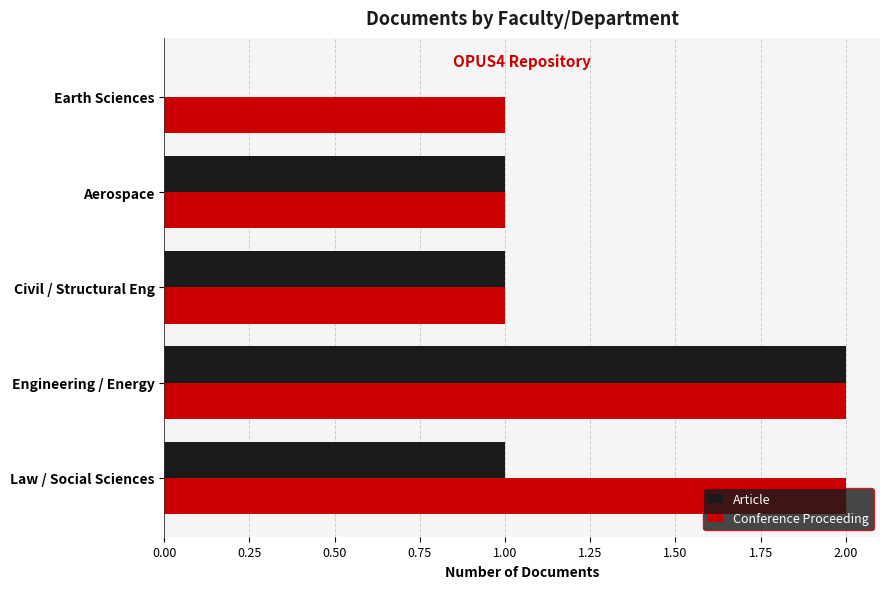

At which label does Article reach its peak?

Engineering / Energy